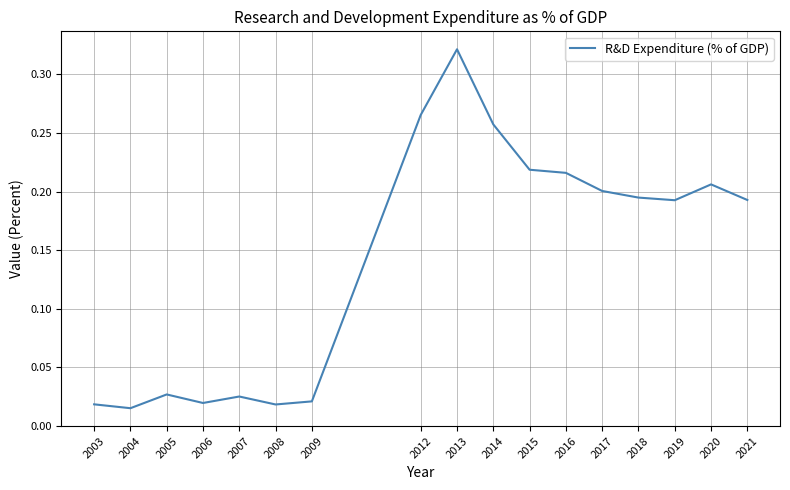

What is the difference between the values at 2019 and 2014?

0.1